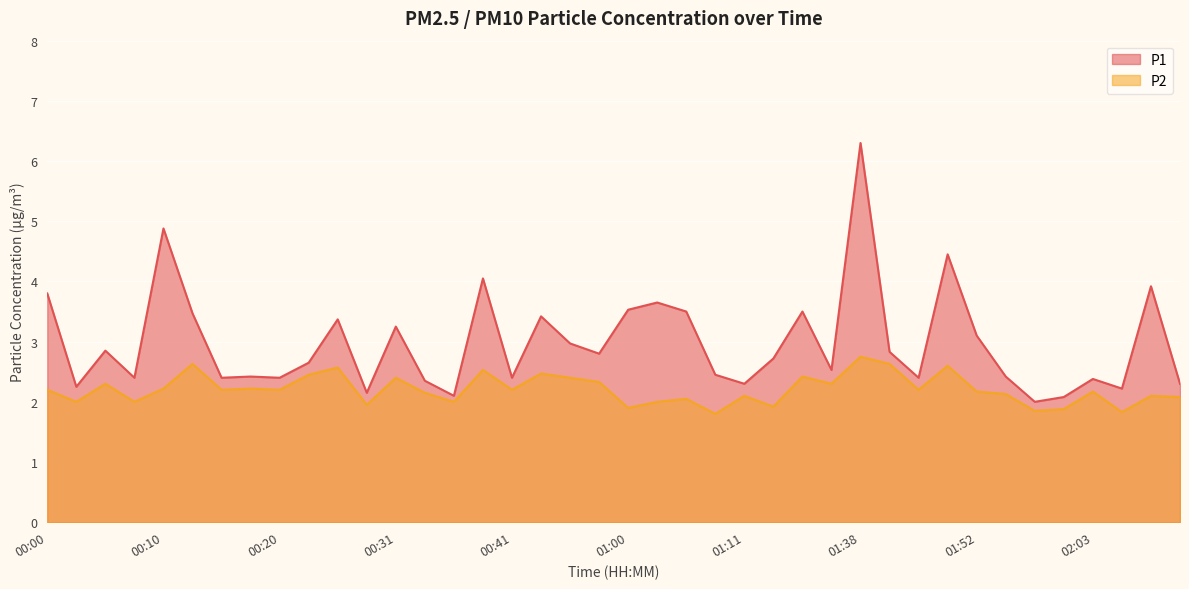

True or false: P2 and P1 cross at least once.

False